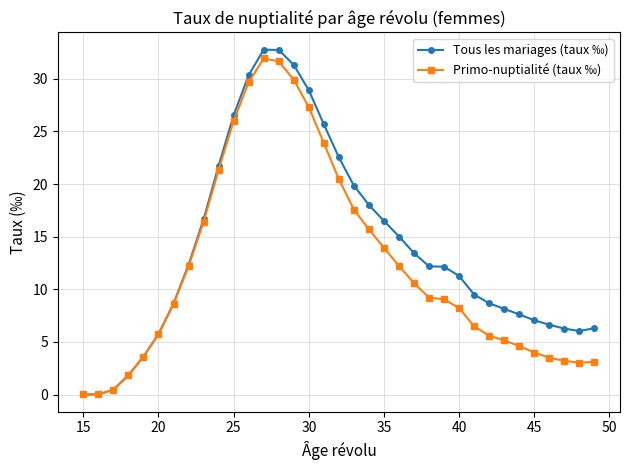

List the series in order of their overall mean, lowest first.

Primo-nuptialité (taux ‰), Tous les mariages (taux ‰)